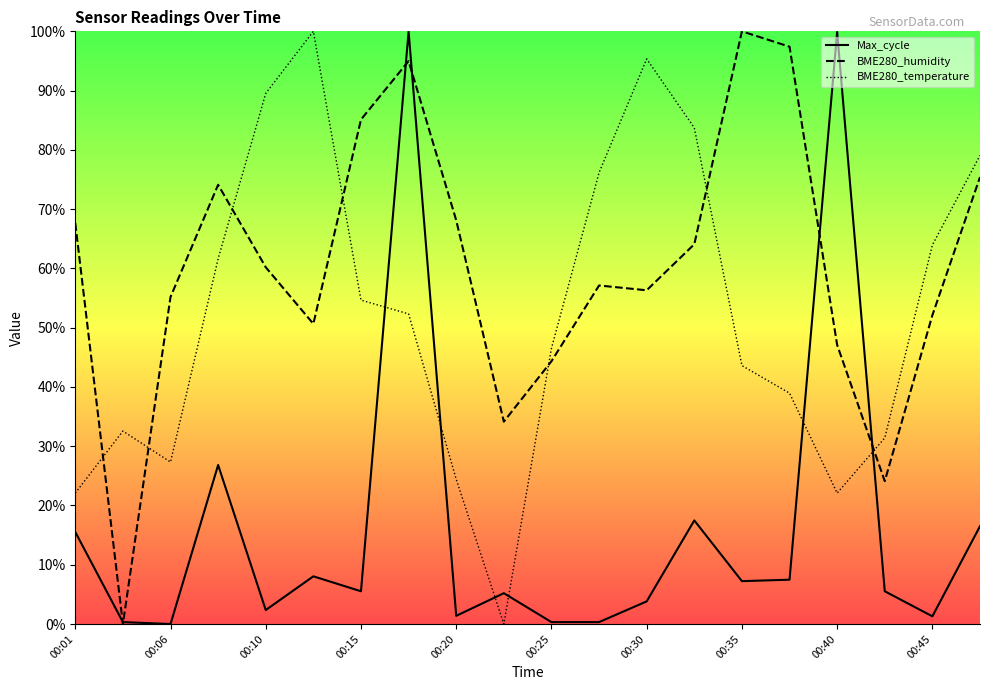

Read the Max_cycle value at 00:30.

3.8